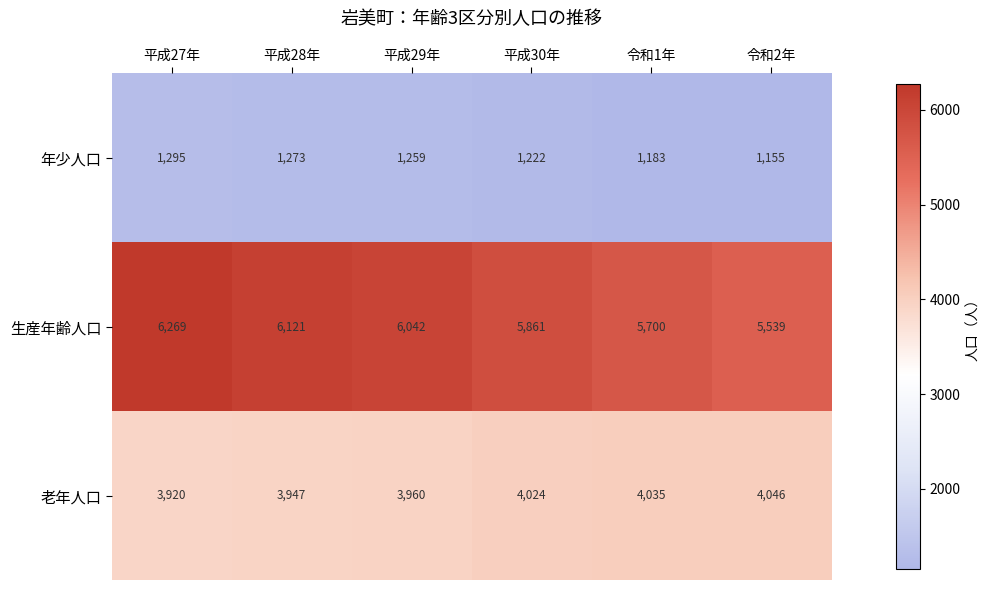

The 老年人口 series shows 3920 at 平成27年. True or false?

True